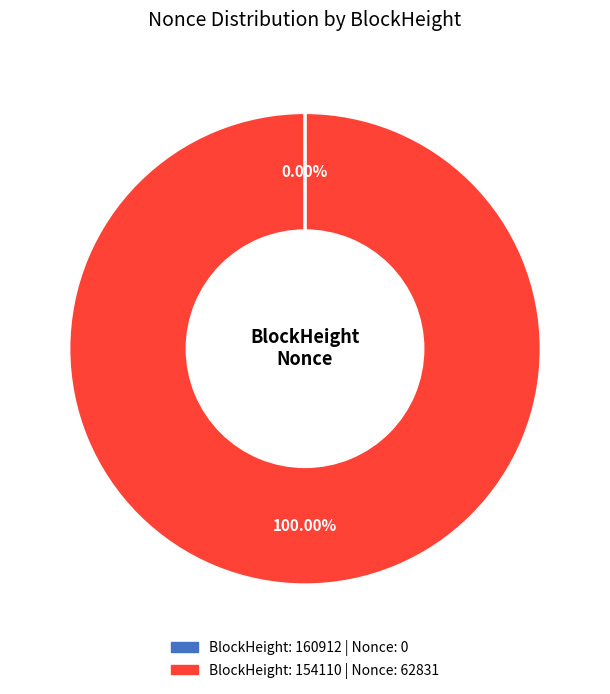

Does any single category account for the majority?

Yes